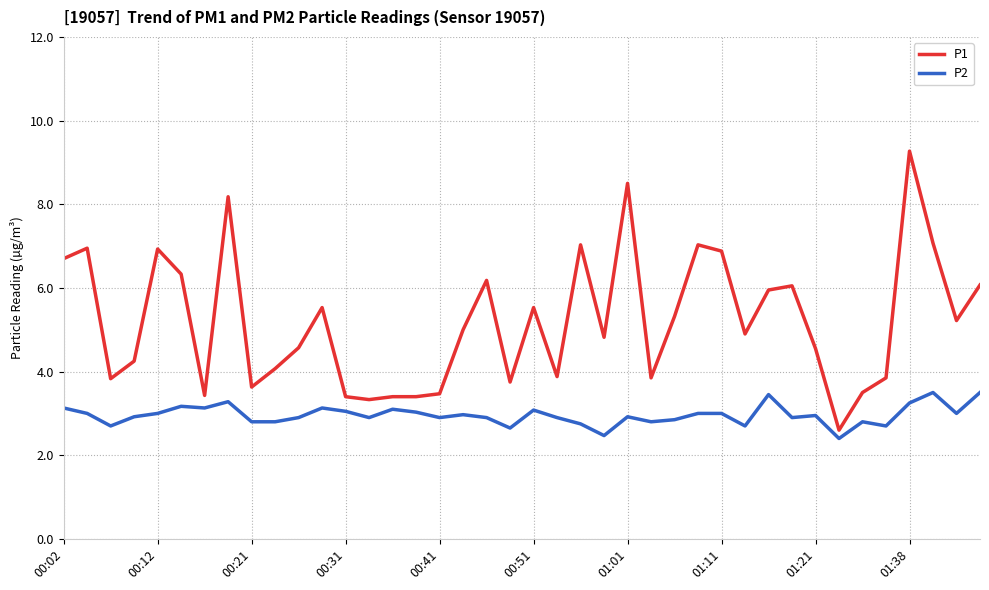

Which series has the widest spread of values?

P1